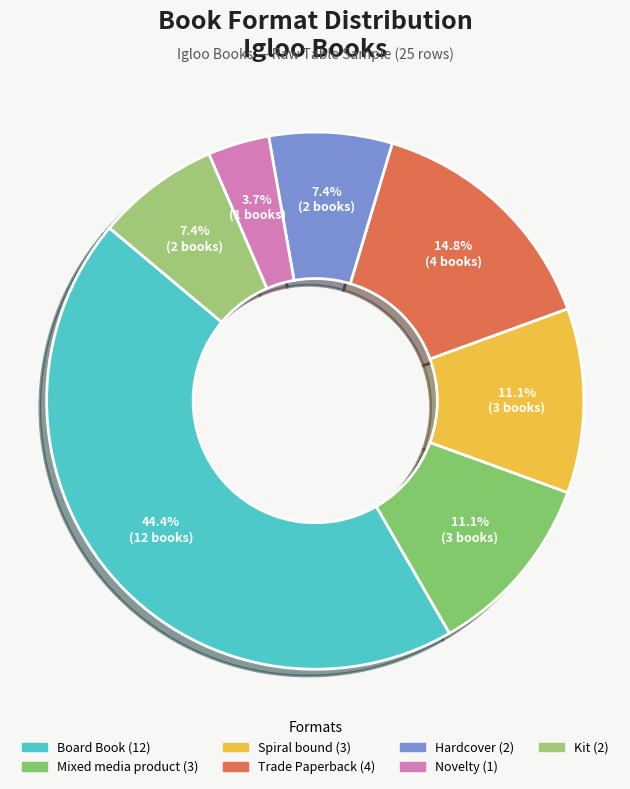

How many slices are in this pie chart?

7